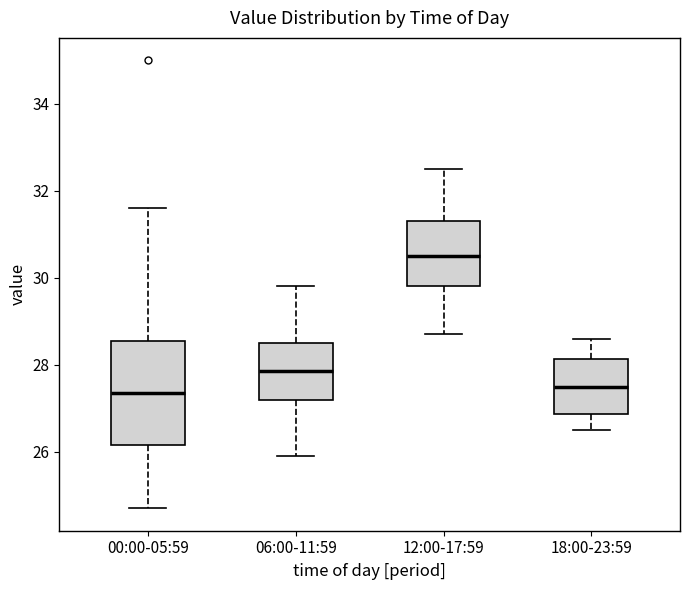

Which box has the highest median line?

12:00-17:59